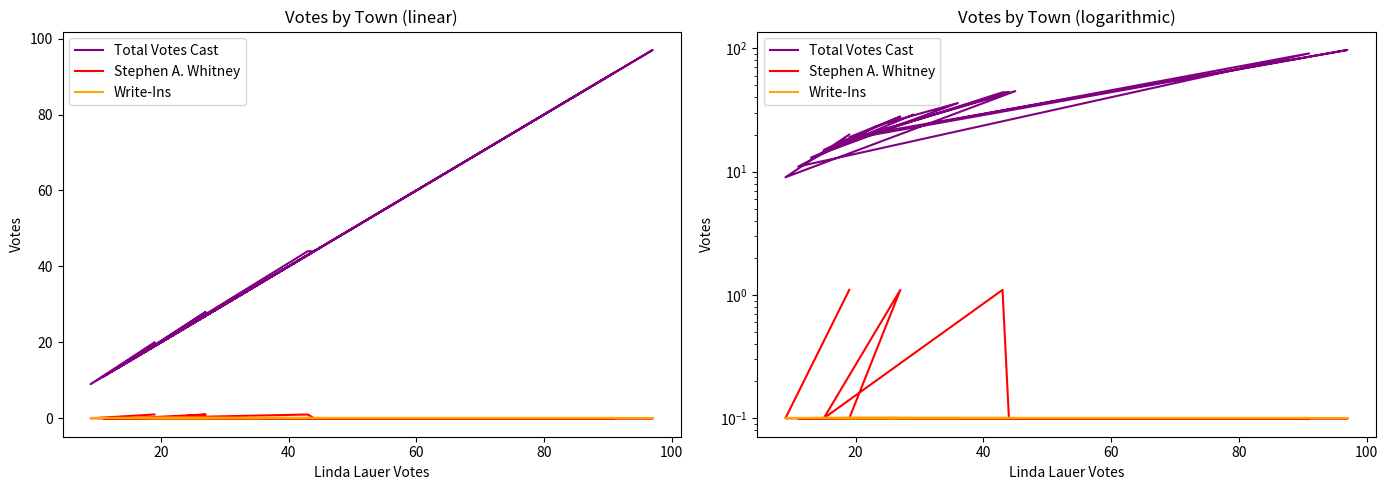

List the series in order of their peak value, lowest first.

Write-Ins, Stephen A. Whitney, Total Votes Cast